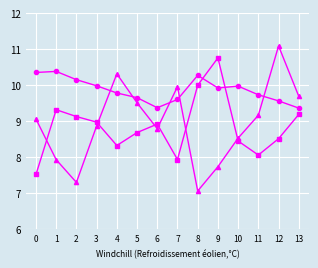

What is the spread (max minus min) of values at 8?

3.2